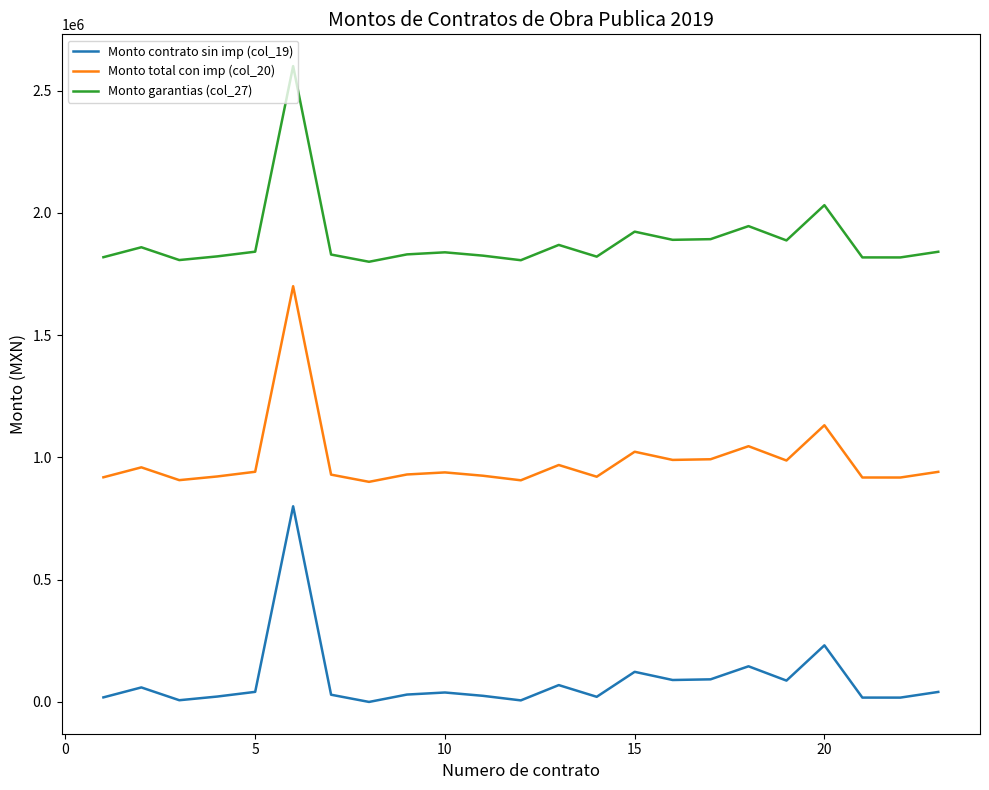

Which series has the largest total across all categories?

Monto garantias (col_27)